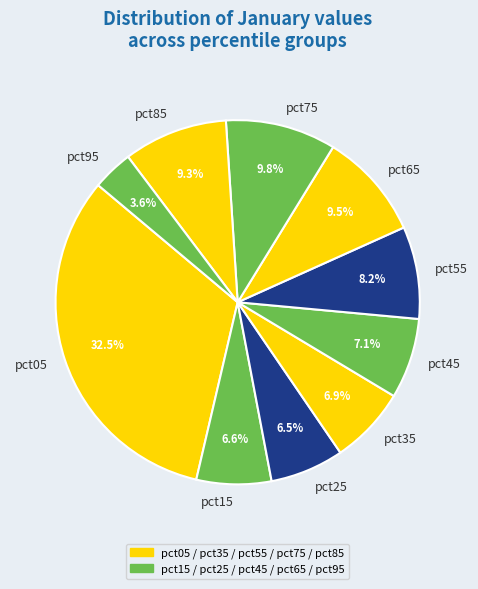

Does any single category account for the majority?

No